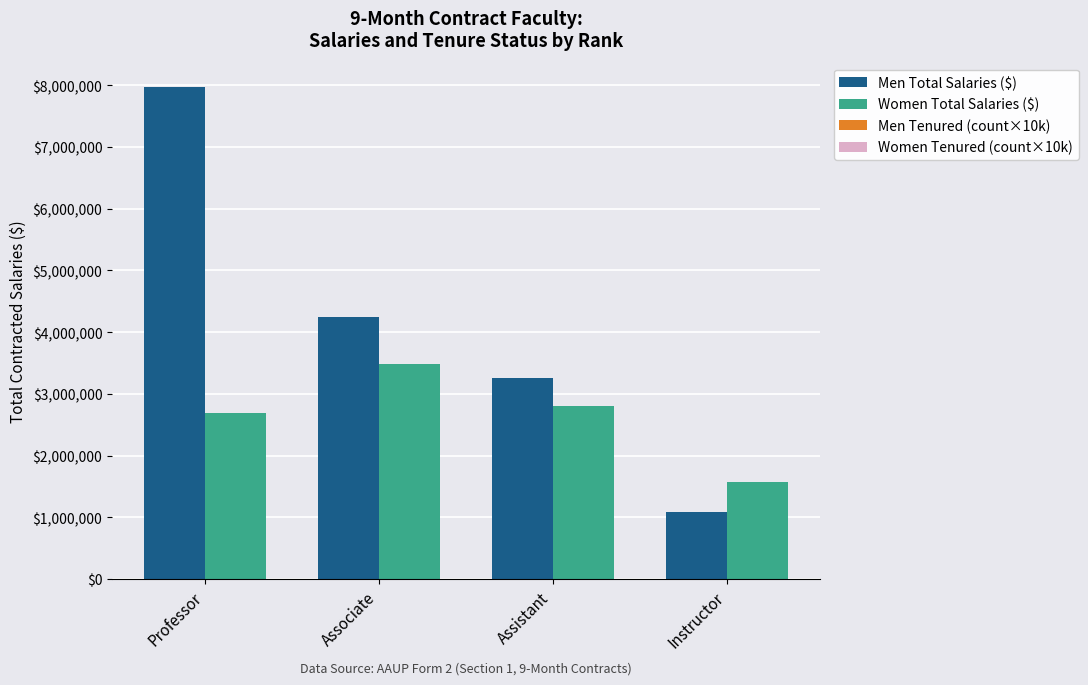

List the series in order of their peak value, highest first.

Men Total Salaries ($), Women Total Salaries ($), Men Tenured (count×10k), Women Tenured (count×10k)